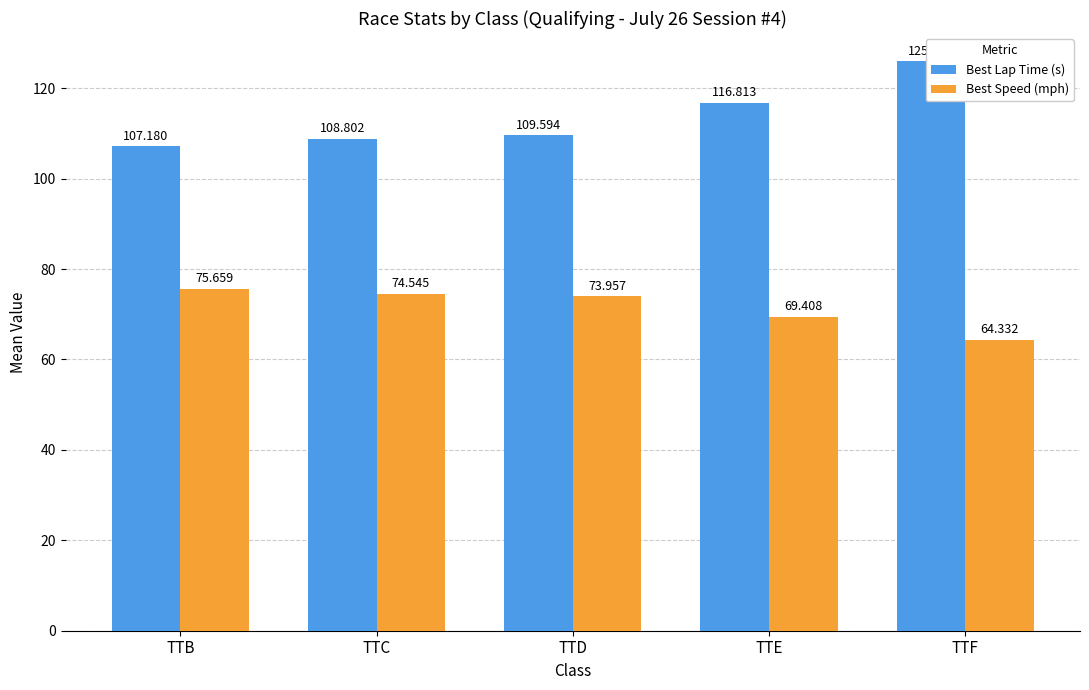

Which has a higher value, TTF or TTD?

TTF